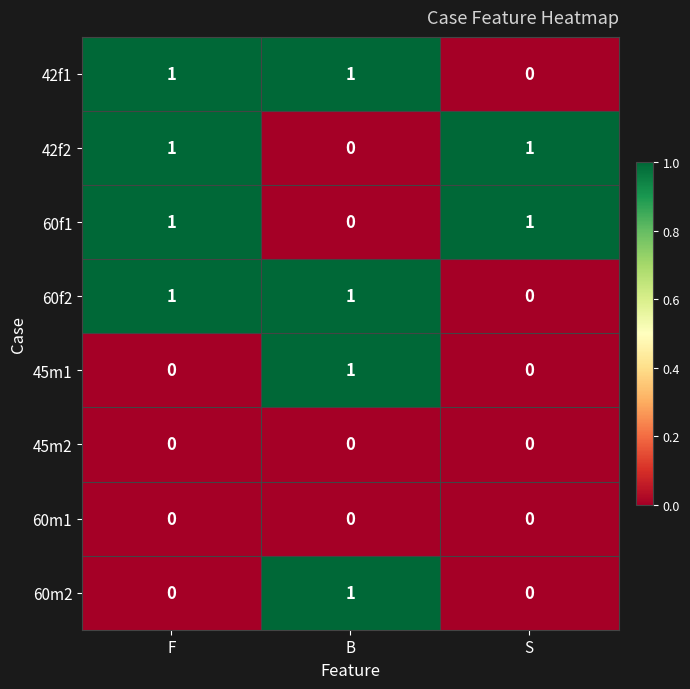

At how many categories does at least one series exceed 0?

3